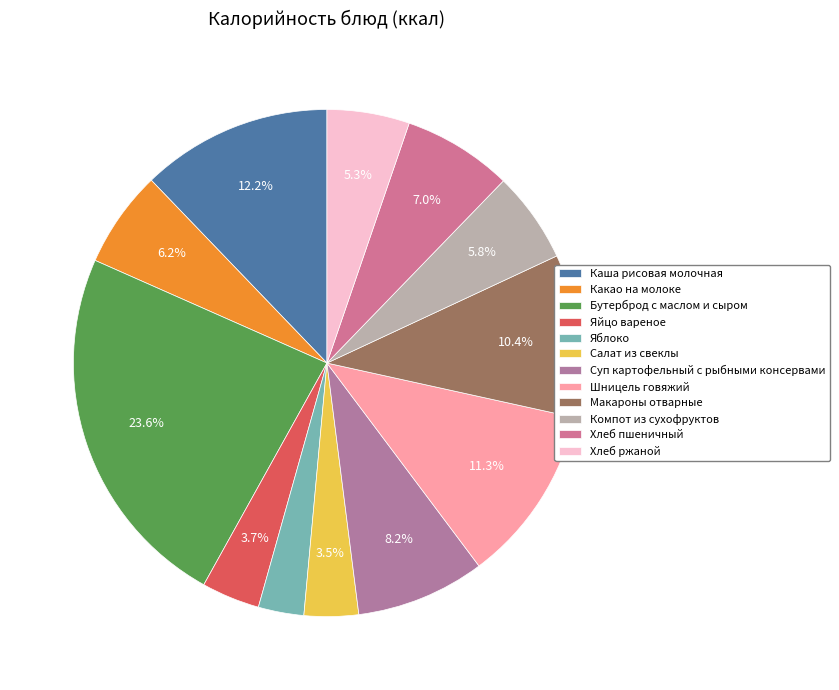

Is there any slice that represents more than half of the pie?

No